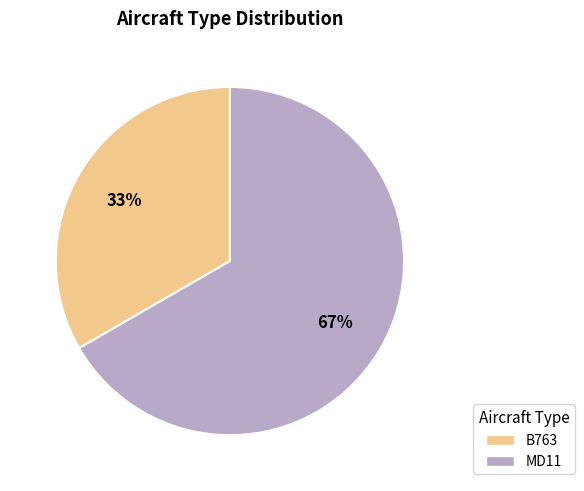

How many slices are in this pie chart?

2